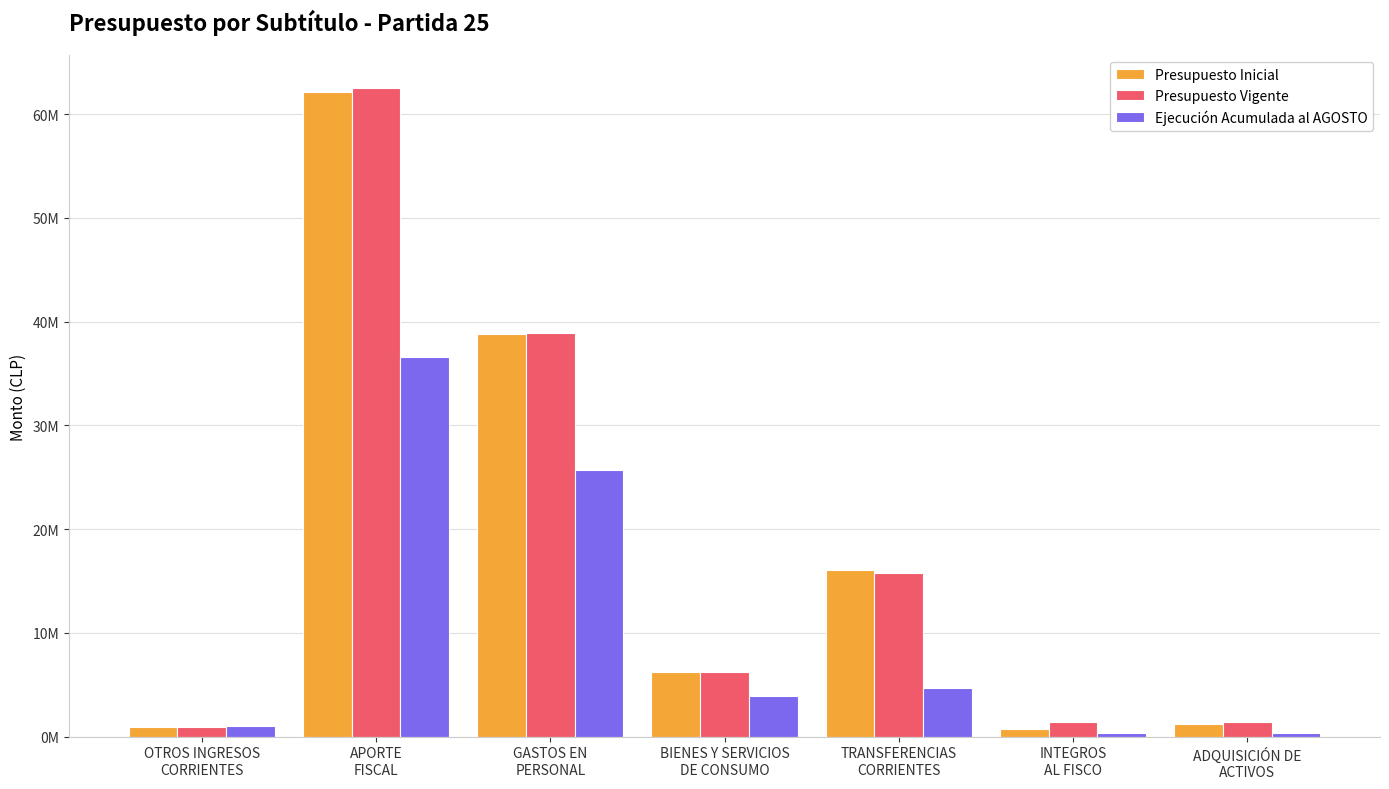

Reading left to right, list all the values displayed in this chart.

Presupuesto Inicial: 952553	62114275	38799163	6280459	16071608	708760	1206868
Presupuesto Vigente: 976472	62546905	38864768	6275459	15771134	1386714	1413868
Ejecución Acumulada al AGOSTO: 1038990	36582230	25727156	3883121	4739453	316147	380093